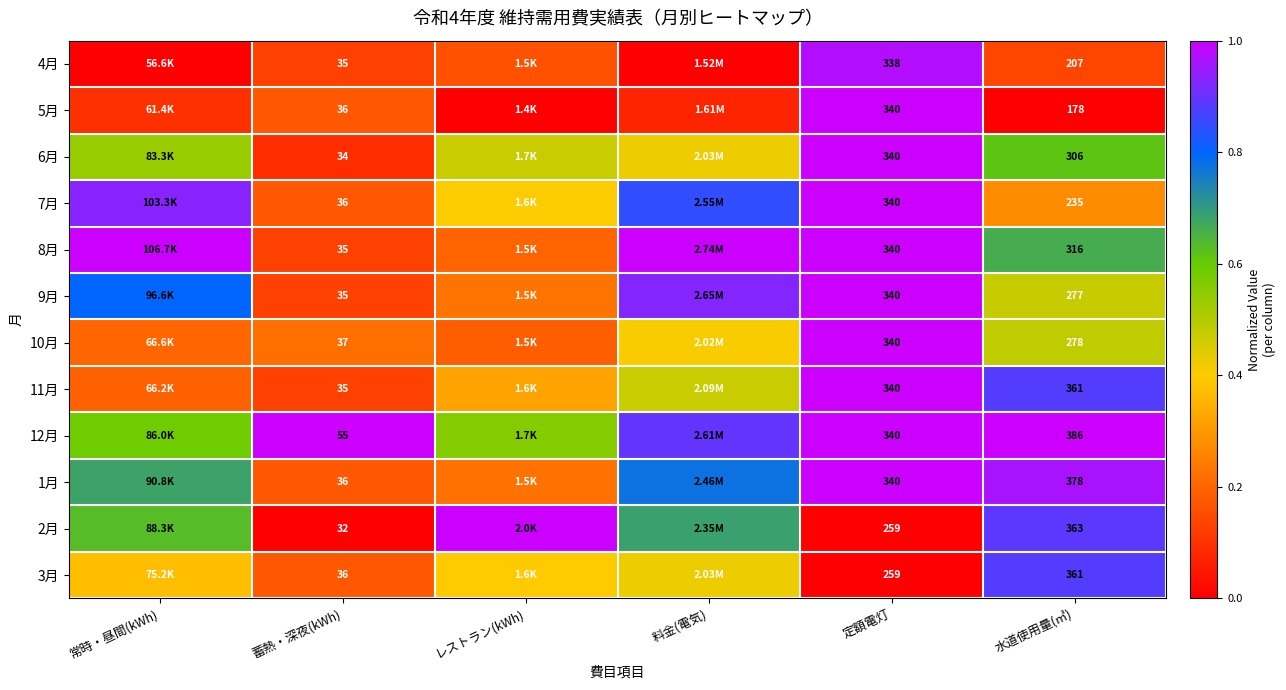

List the labels in order of 1月 value, smallest first.

蓄熱・深夜(kWh), レストラン(kWh), 常時・昼間(kWh), 料金(電気), 水道使用量(㎥), 定額電灯